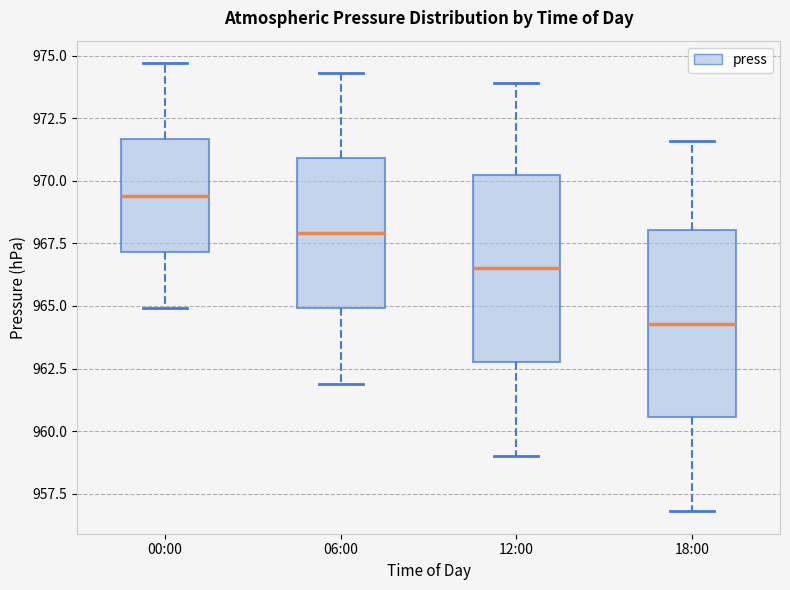

Reading left to right, transcribe this box plot: for each box, give where its median line is, the range the box spans, and where its two whiskers end, as read against the y-axis. The values are not printed on the chart, so give them approximately, as read against the axis.

00:00: median 969.5, box 967.0 to 971.5, whiskers 965.0 to 974.5
06:00: median 968.0, box 965.0 to 971.0, whiskers 962.0 to 974.5
12:00: median 966.5, box 963.0 to 970.5, whiskers 959.0 to 974.0
18:00: median 964.5, box 960.5 to 968.0, whiskers 957.0 to 971.5